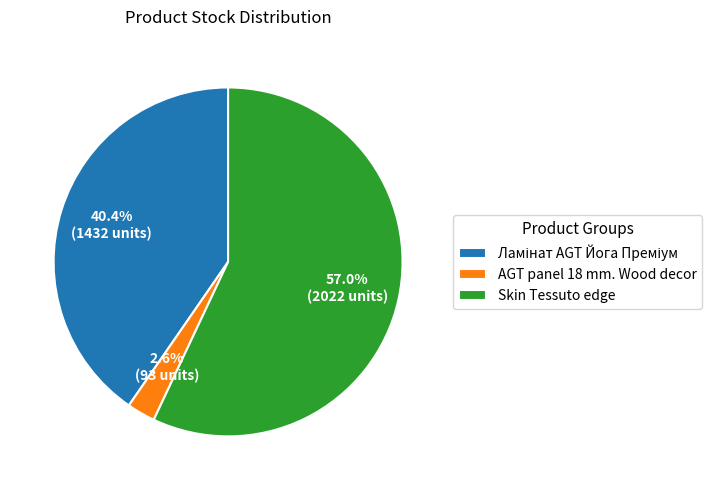

What percentage is NOT represented by AGT panel 18 mm. Wood decor?

97.4%